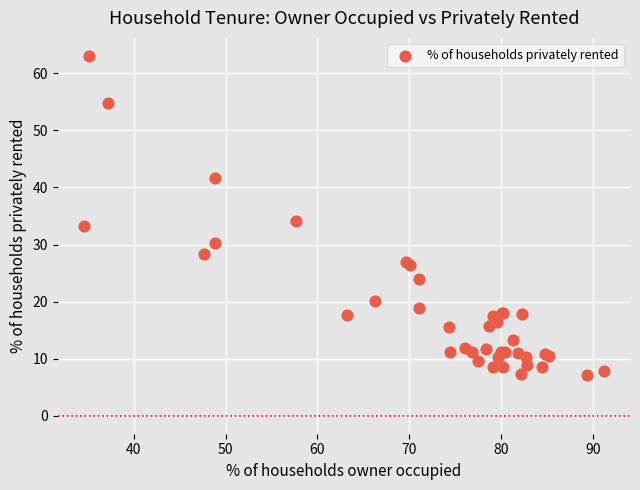

What Y value in the scatter plot is closest to 35?

34.1